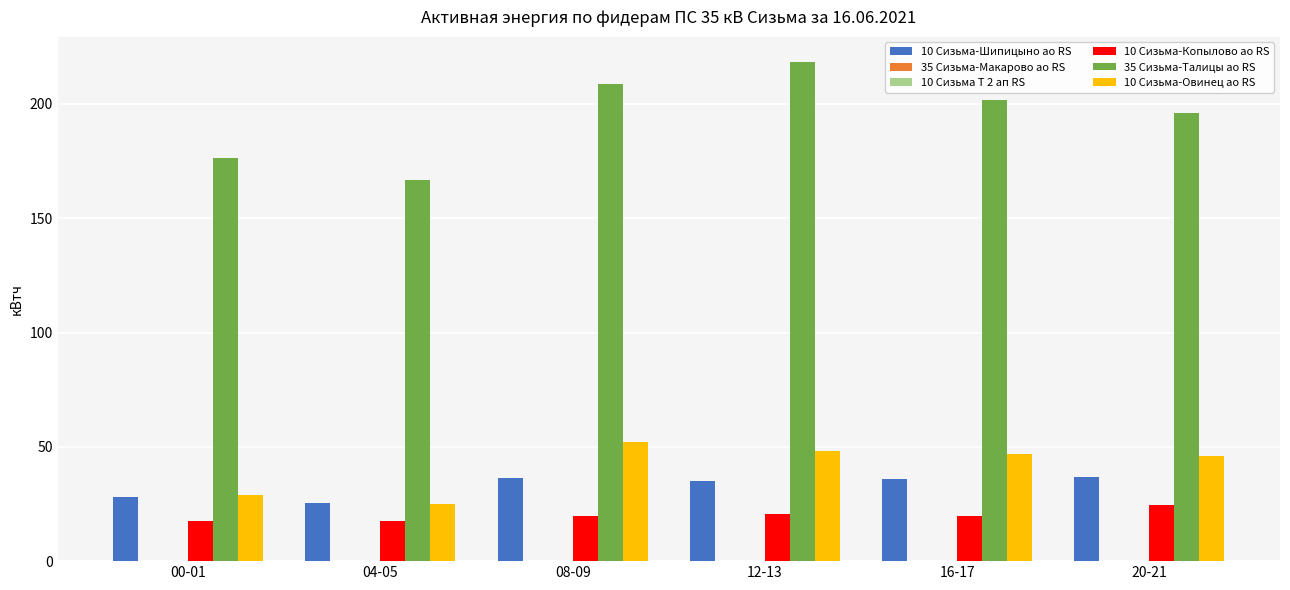

The value of 35 Сизьма-Талицы ао RS at 00-01 is 245.5. True or false?

False